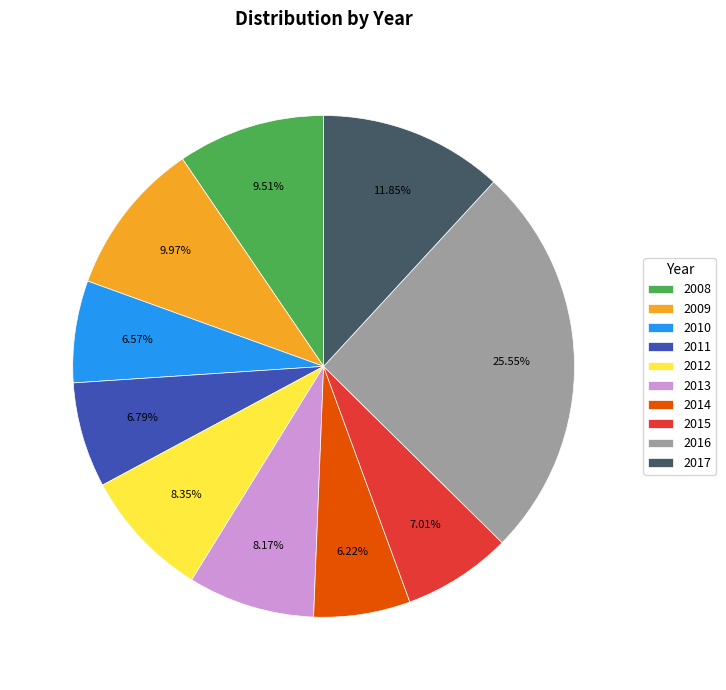

What is the ratio of the value at 2011 to the value at 2013?

0.8